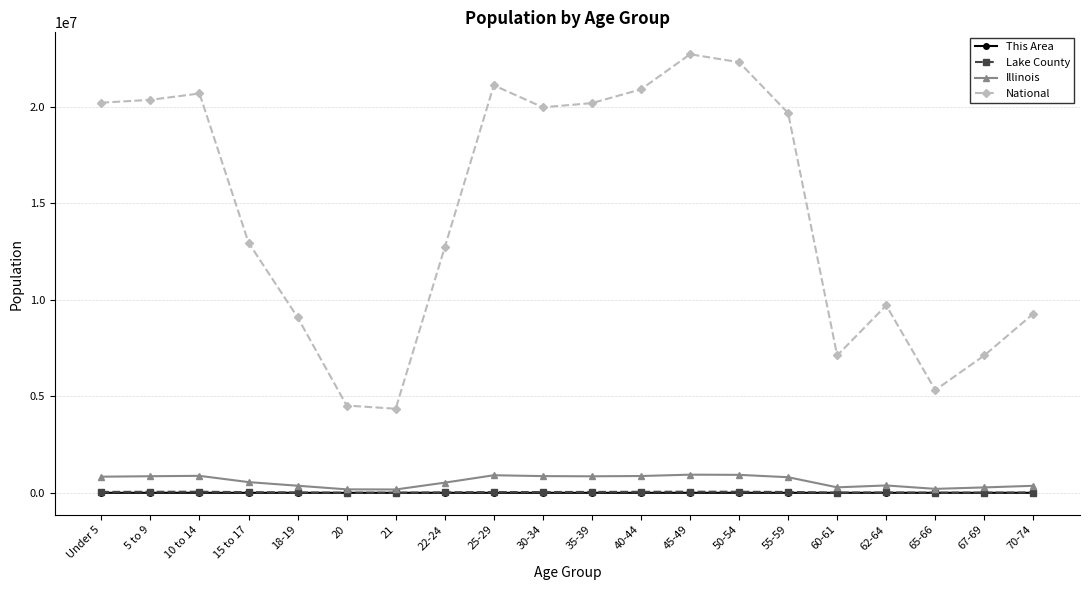

What is the label of the 17th point from the left?

62-64